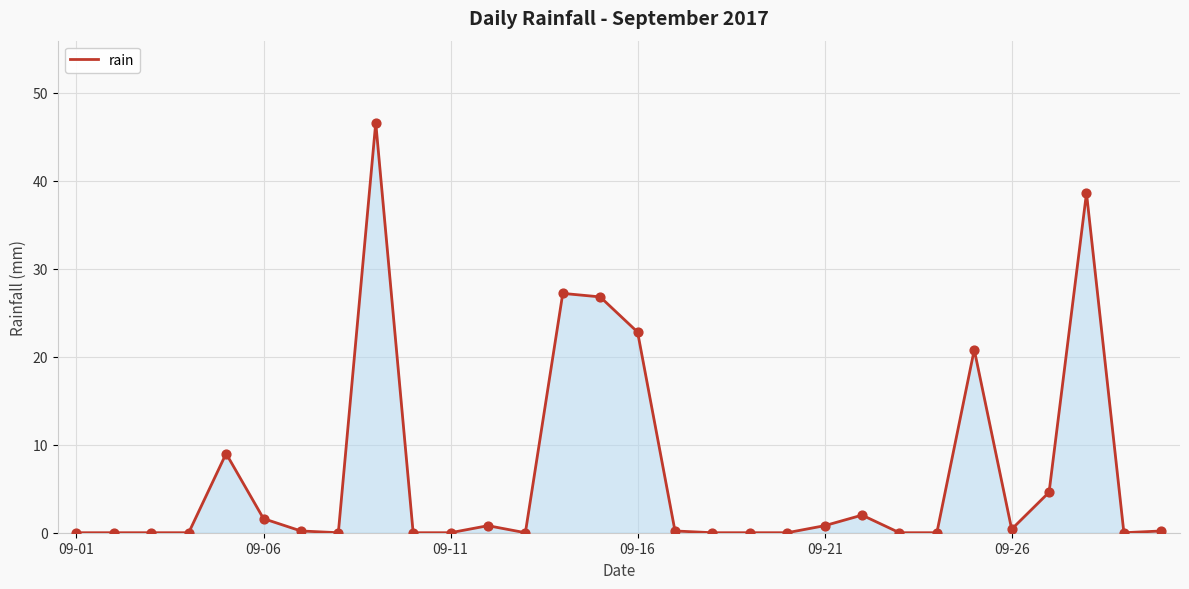

What is the greatest value displayed?

46.6